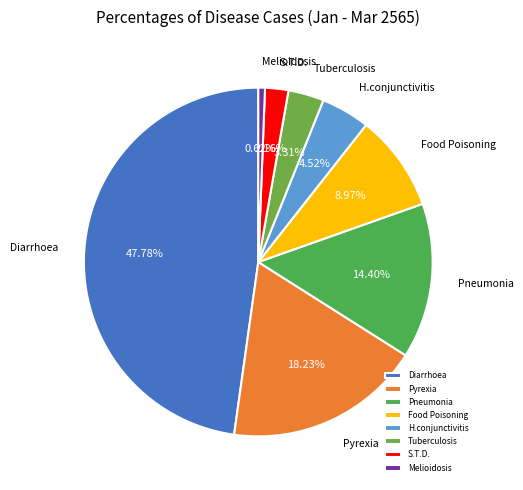

What percentage is NOT represented by Pneumonia?

85.6%